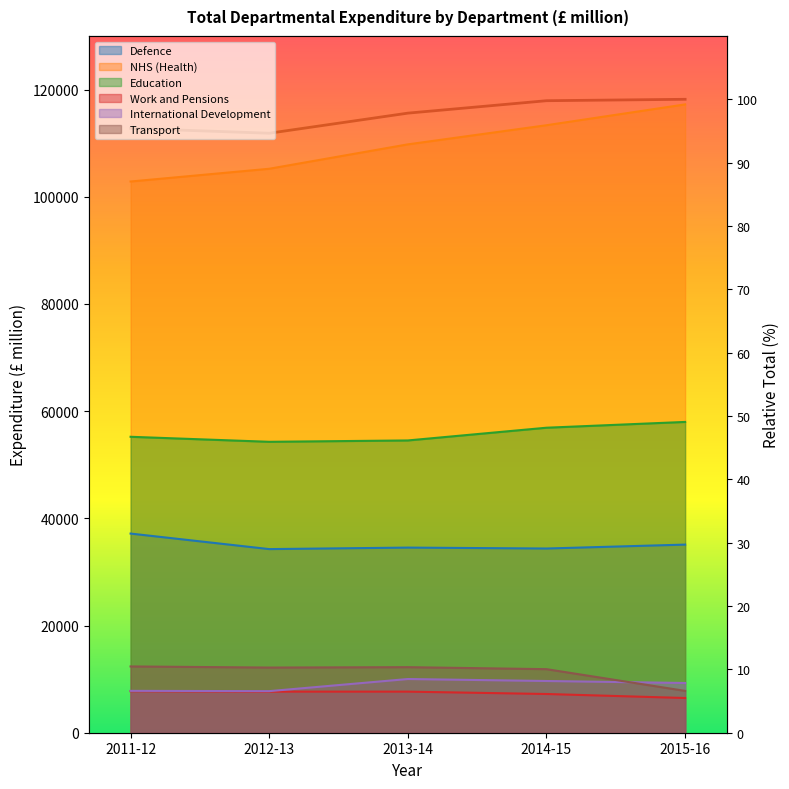

What position from the left is 2012-13?

2